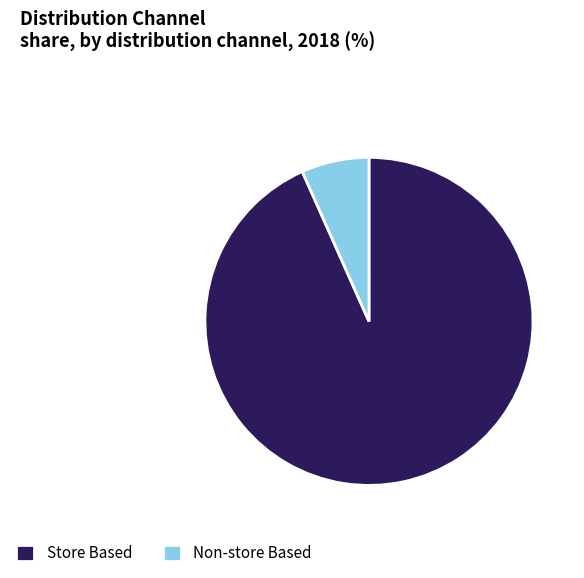

Is it true that Store Based is 99% of the pie?

False